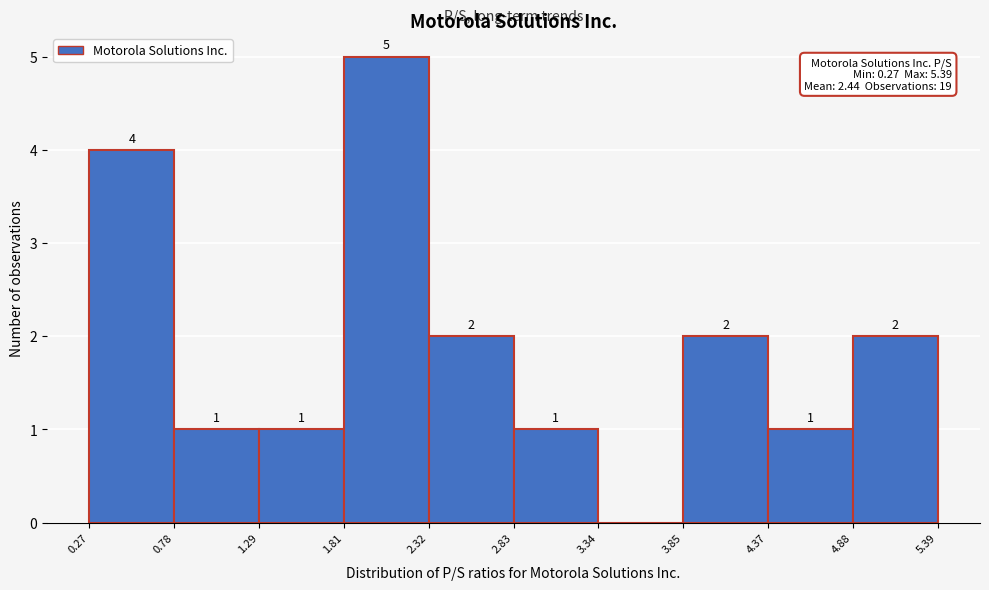

Over which range of the x-axis is the bar tallest?

1.81 to 2.32